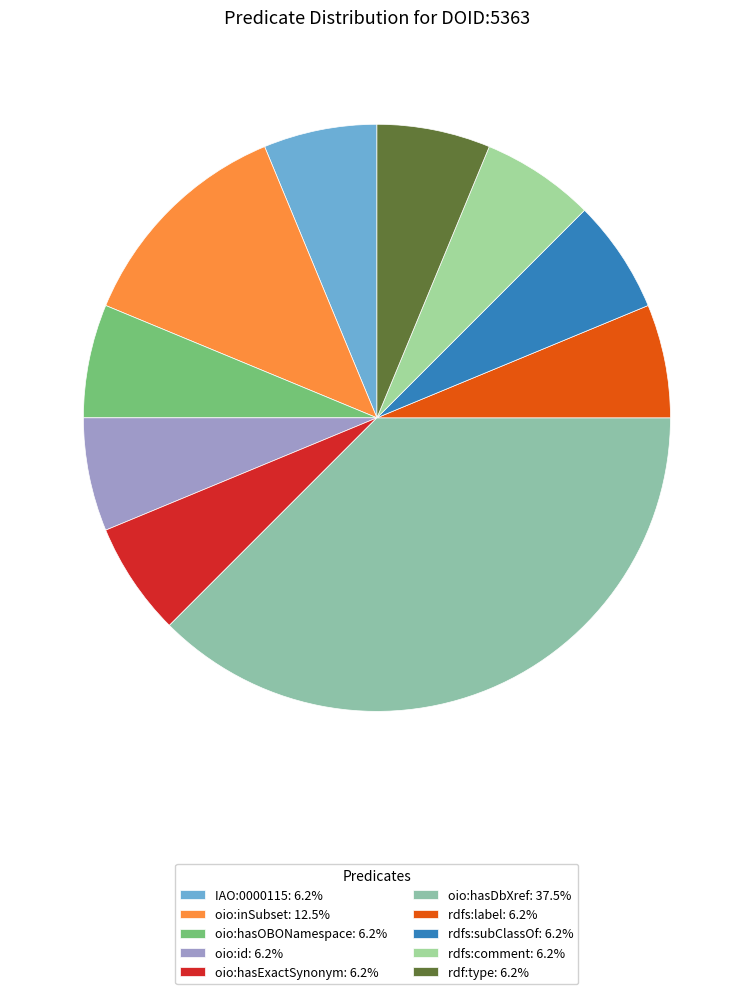

To the nearest percent, what percentage of the pie is oio:hasExactSynonym?

6%